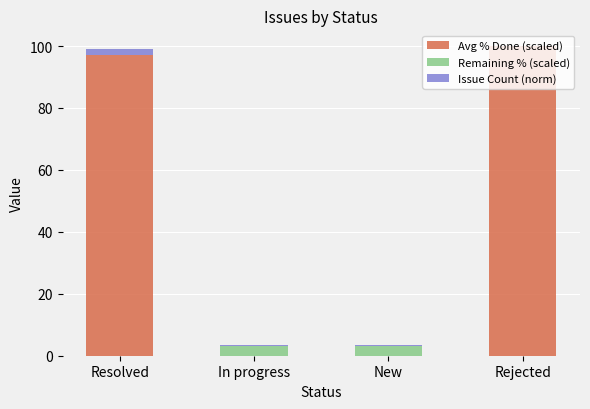

At which label does Avg % Done (scaled) reach its peak?

Rejected